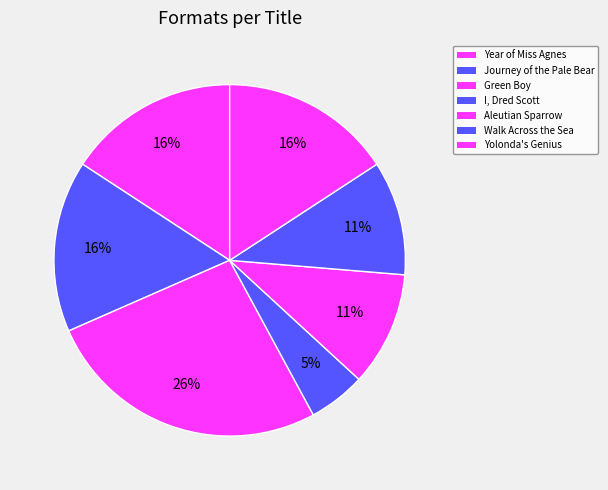

Does Walk Across the Sea account for over 50% of the chart?

No